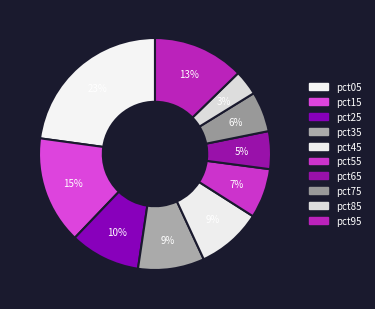

Does pct45 represent more than half of the total?

No